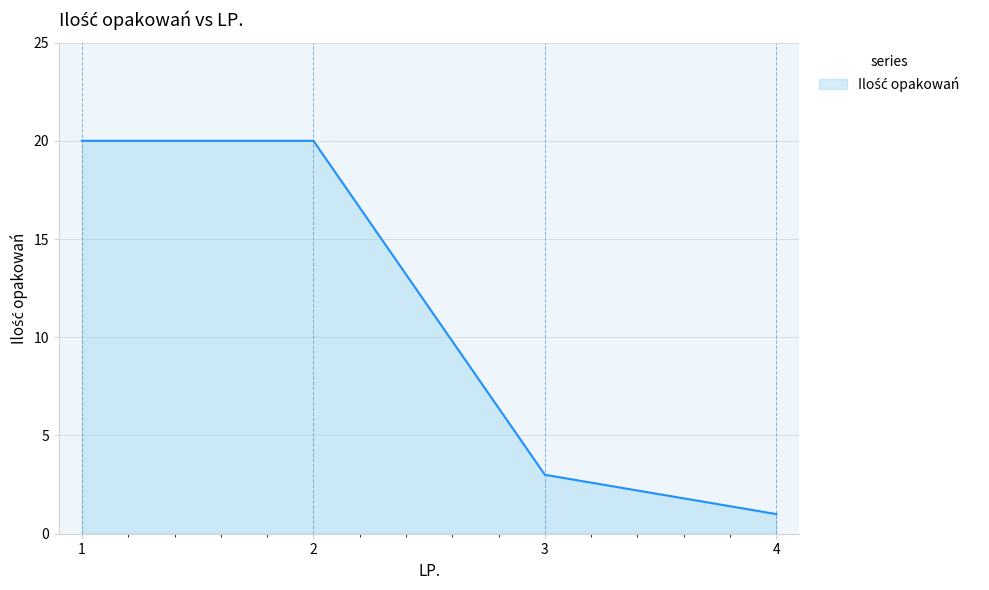

What is the difference between the values at 3 and 4?

2